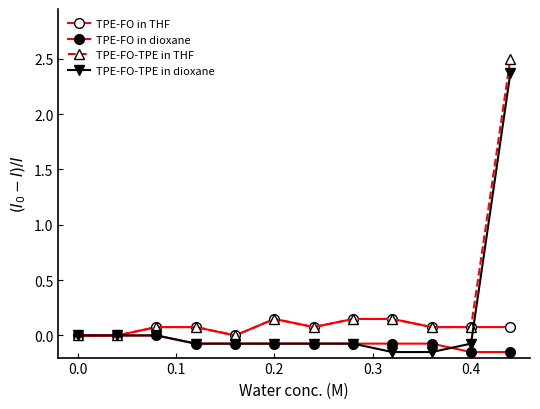

Which series ends up on top after the final intersection of TPE-FO-TPE in dioxane and TPE-FO in dioxane?

TPE-FO-TPE in dioxane